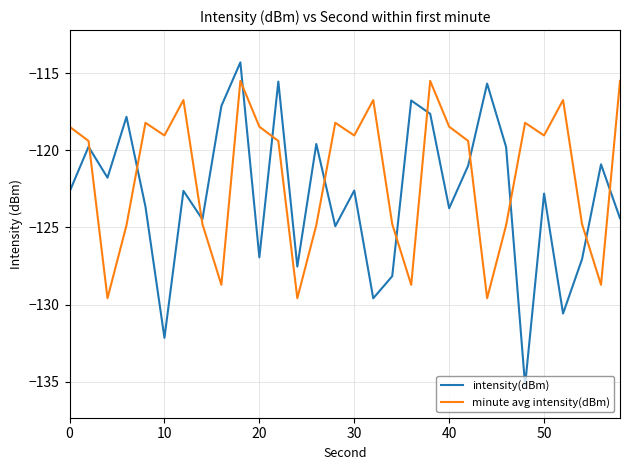

What is the highest value of the minute avg intensity(dBm) series?

-115.5